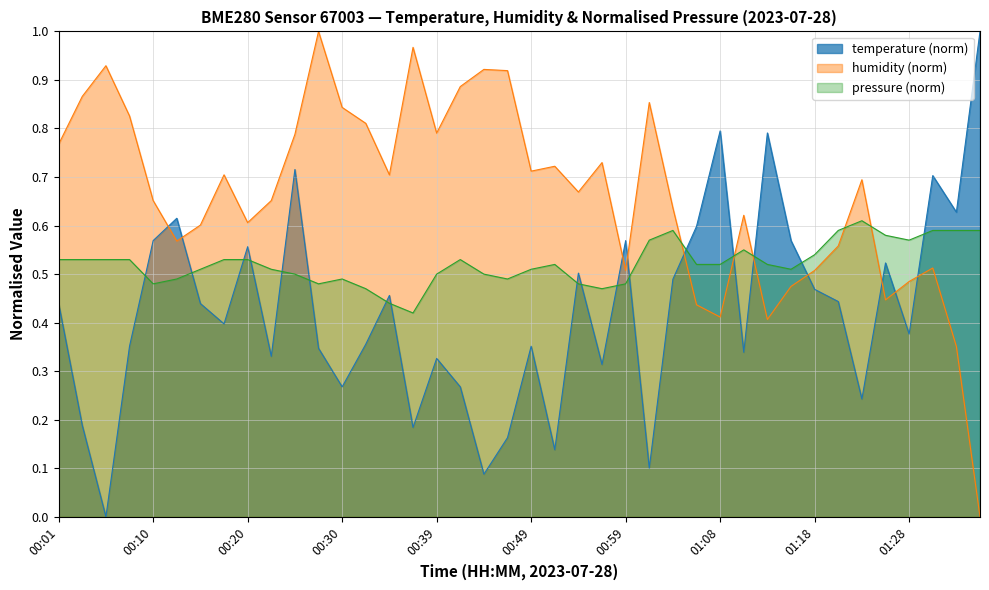

What position from the right is 01:13?

10